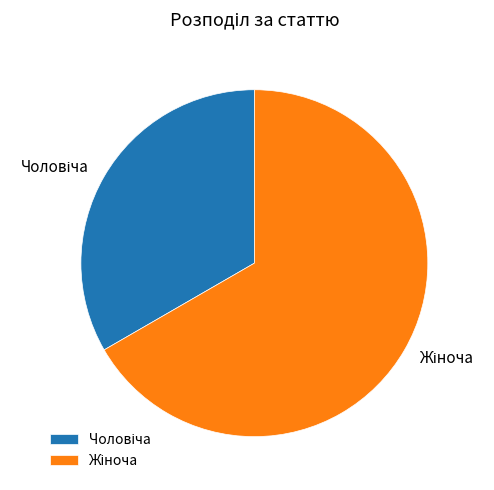

Is there any slice that represents more than half of the pie?

Yes